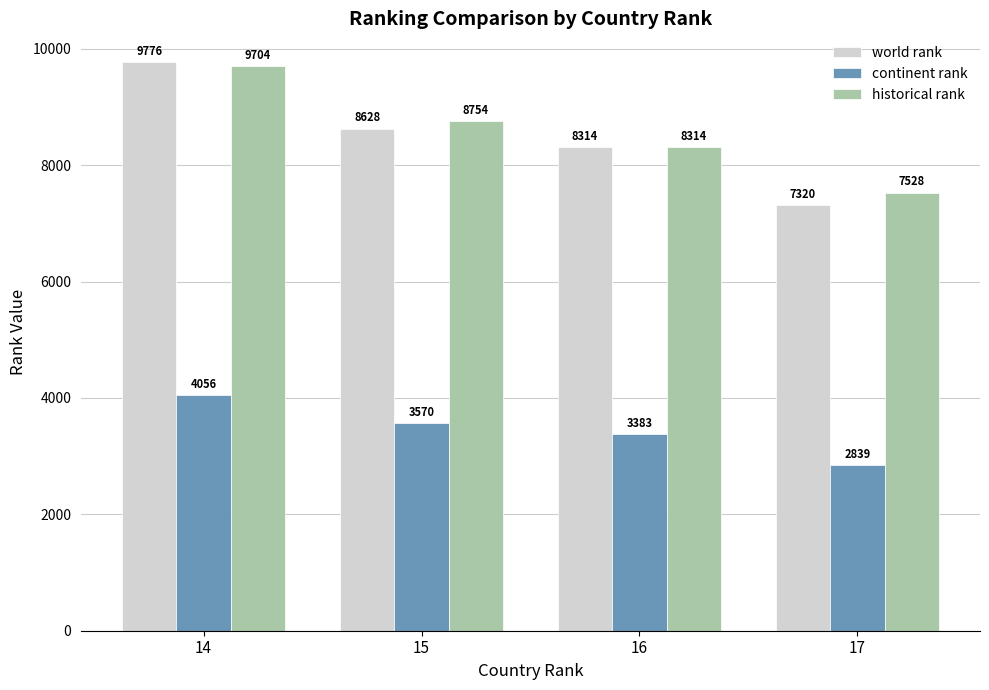

The value of historical rank at 14 is 9704. True or false?

True